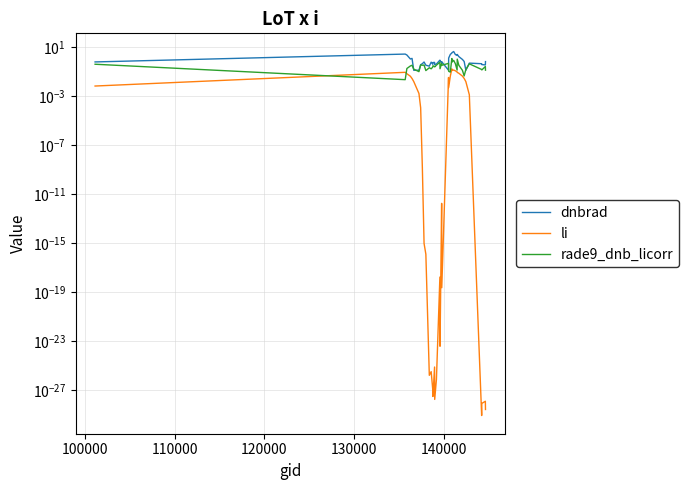

What is the lowest value of the dnbrad series?

0.1